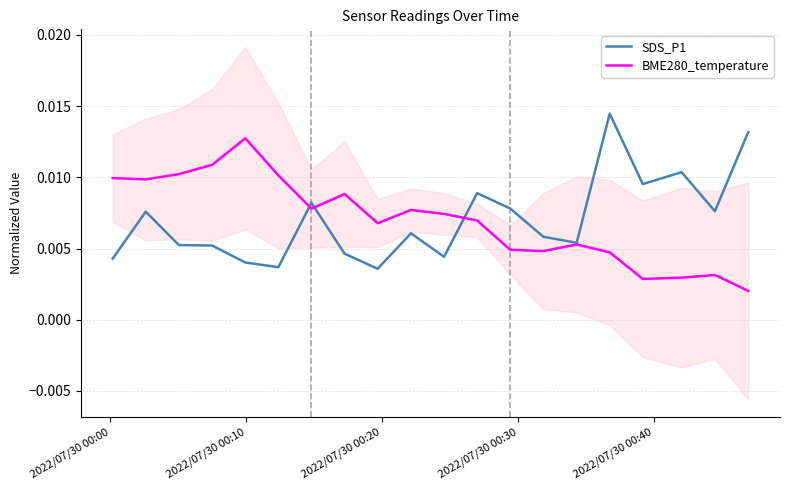

Count the number of categories in the chart.

20